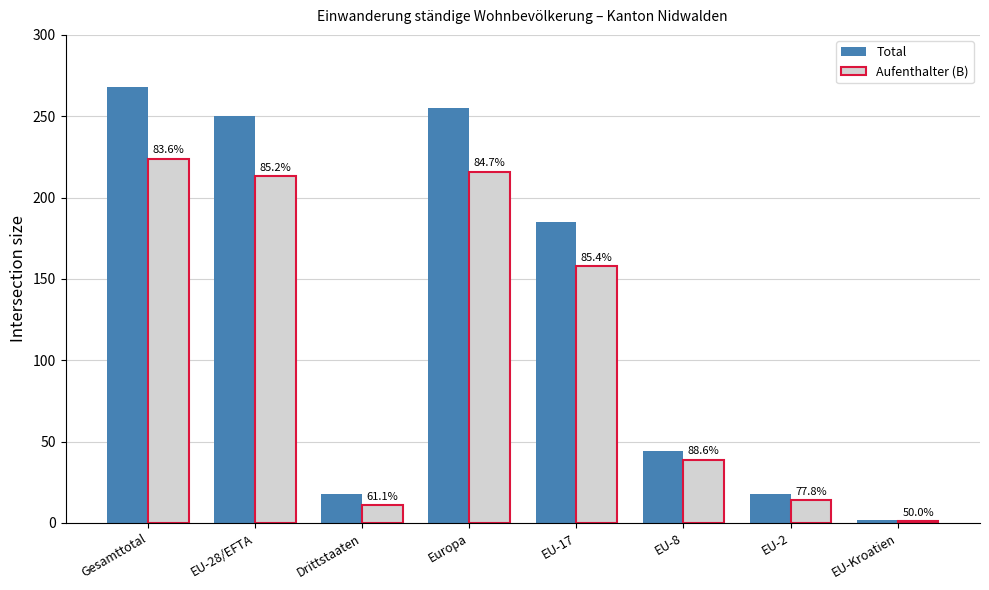

Where does the Aufenthalter (B) series first go above 158?

Gesamttotal